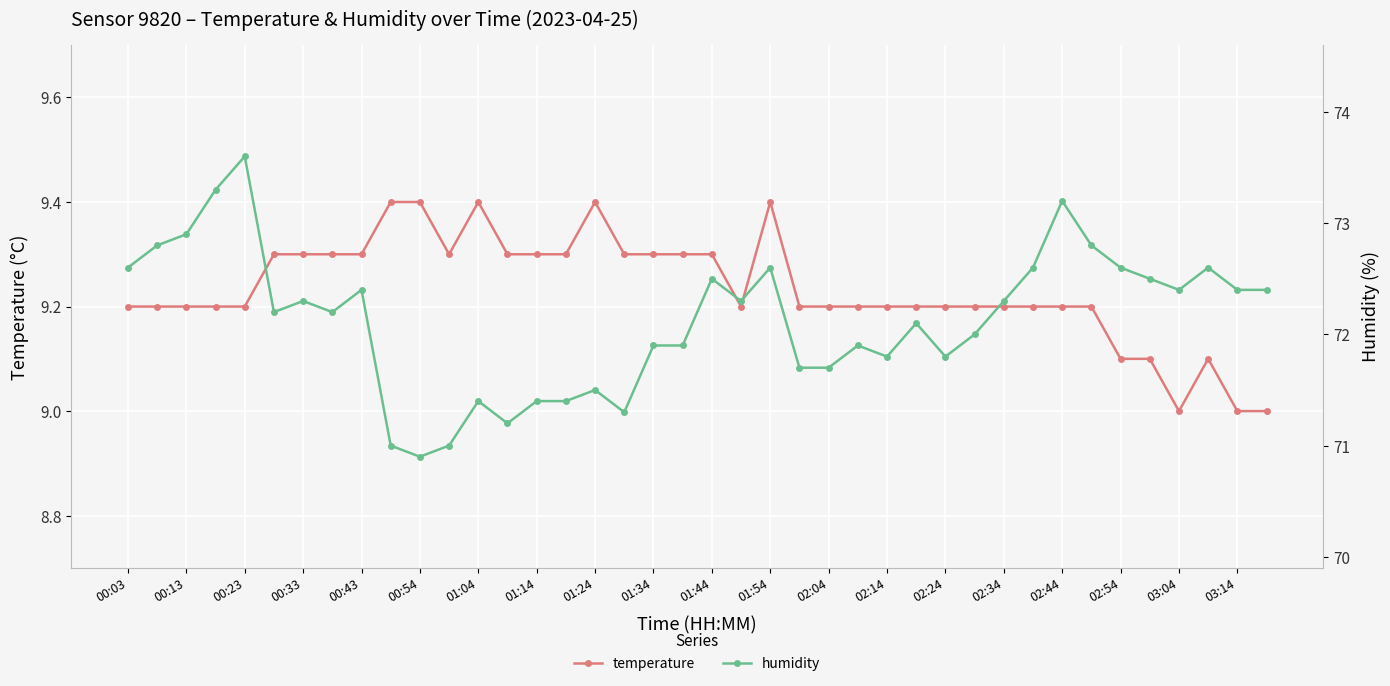

Is it true that temperature equals 2.4 at 01:14?

False